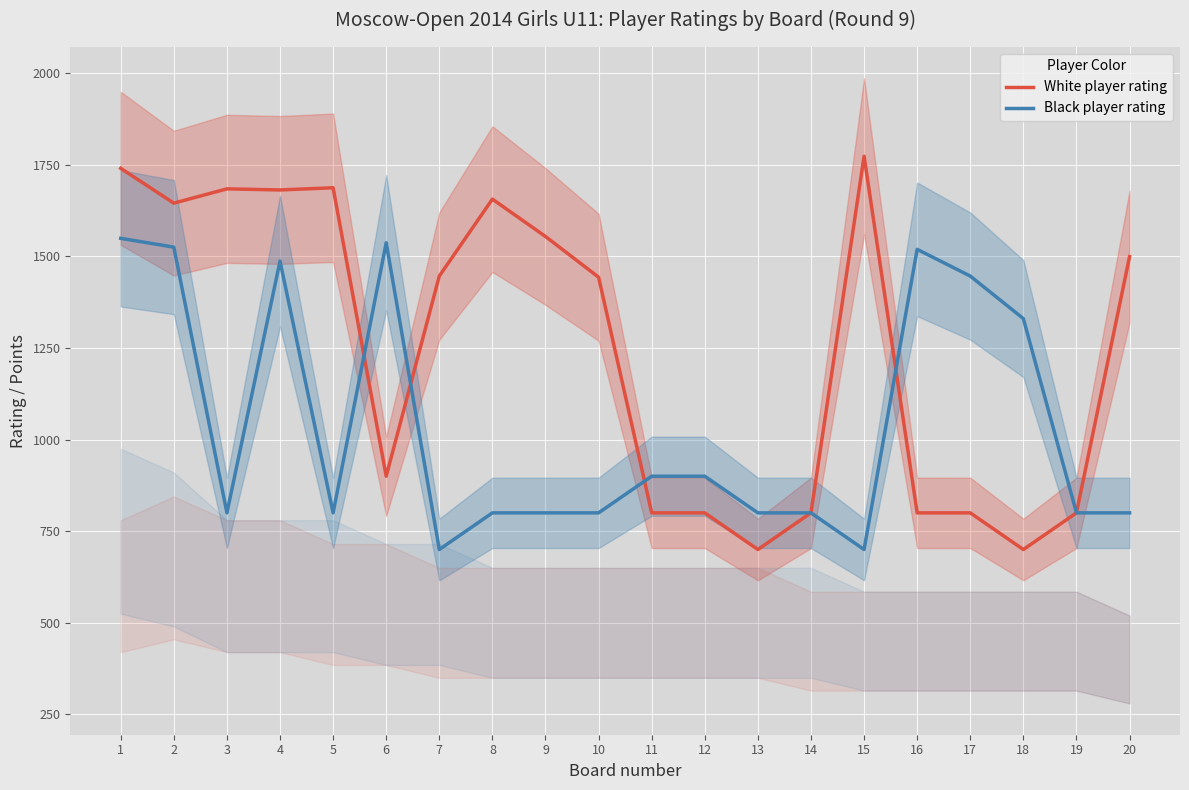

True or false: White player rating has more than 2 points higher than both neighbors.

True